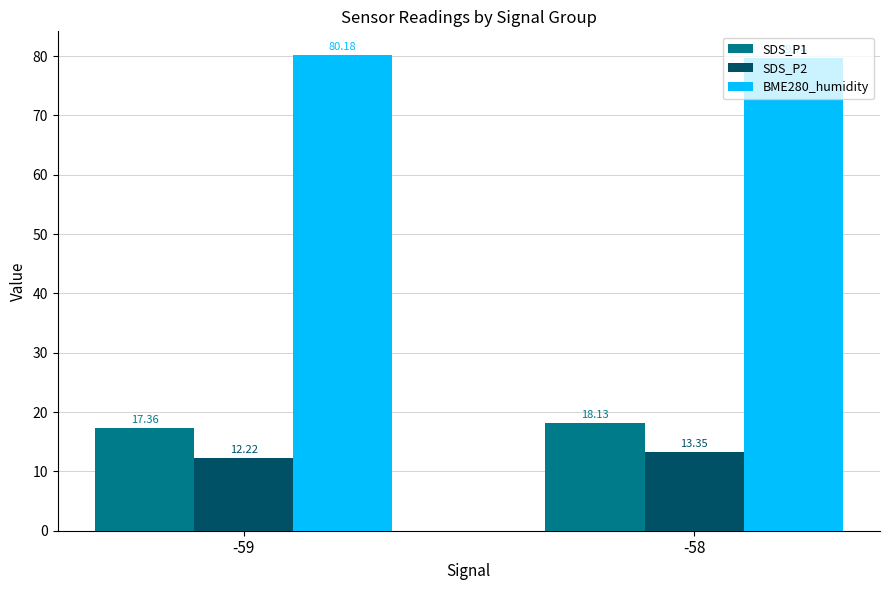

The SDS_P1 series shows 30.7 at -59. True or false?

False